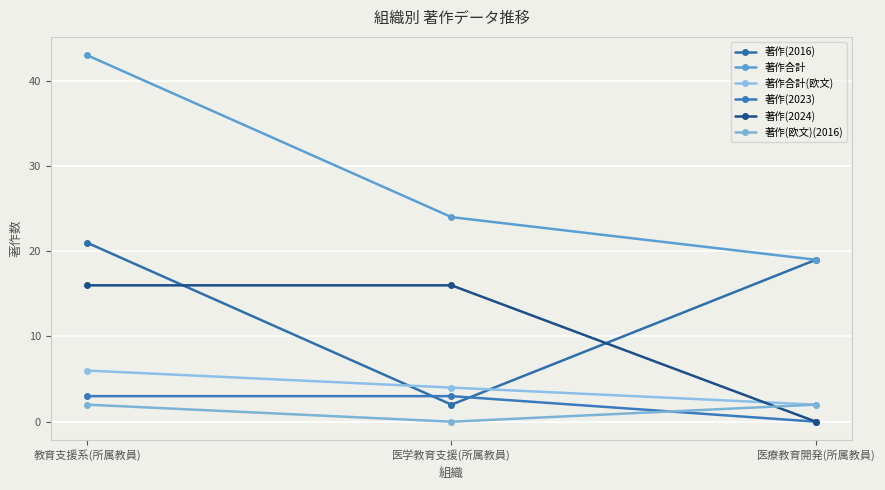

What position from the right is 医学教育支援(所属教員)?

2